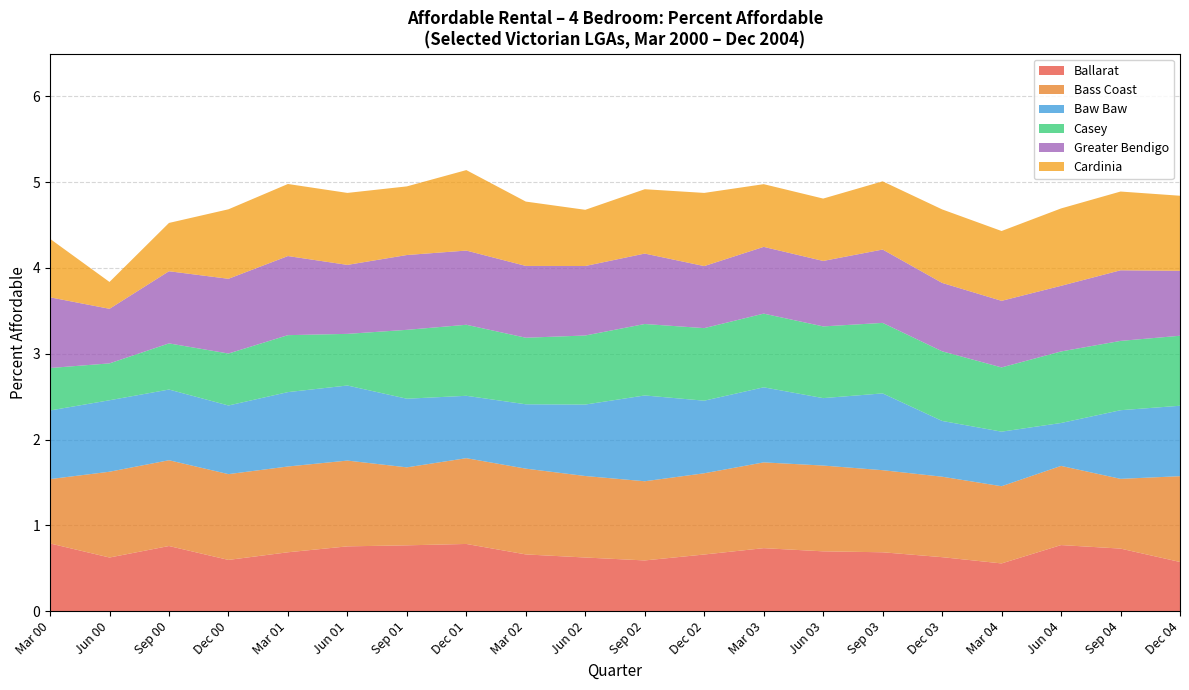

What is the total value across all series at Mar 03?

5.0